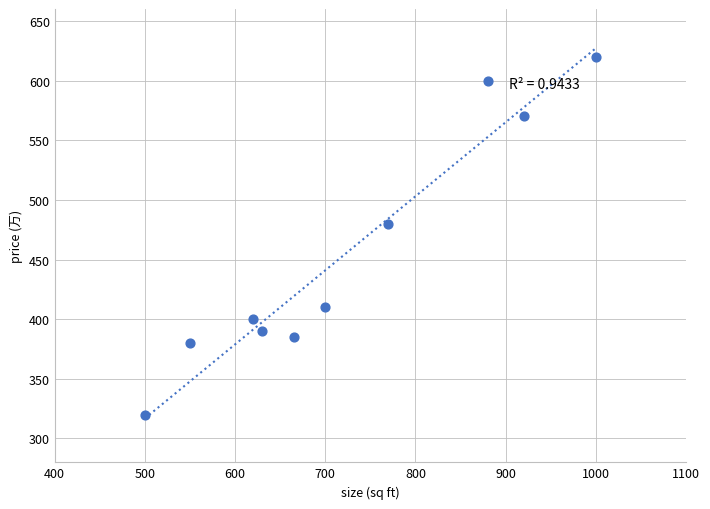

What Y value in the scatter plot is closest to 470?

480